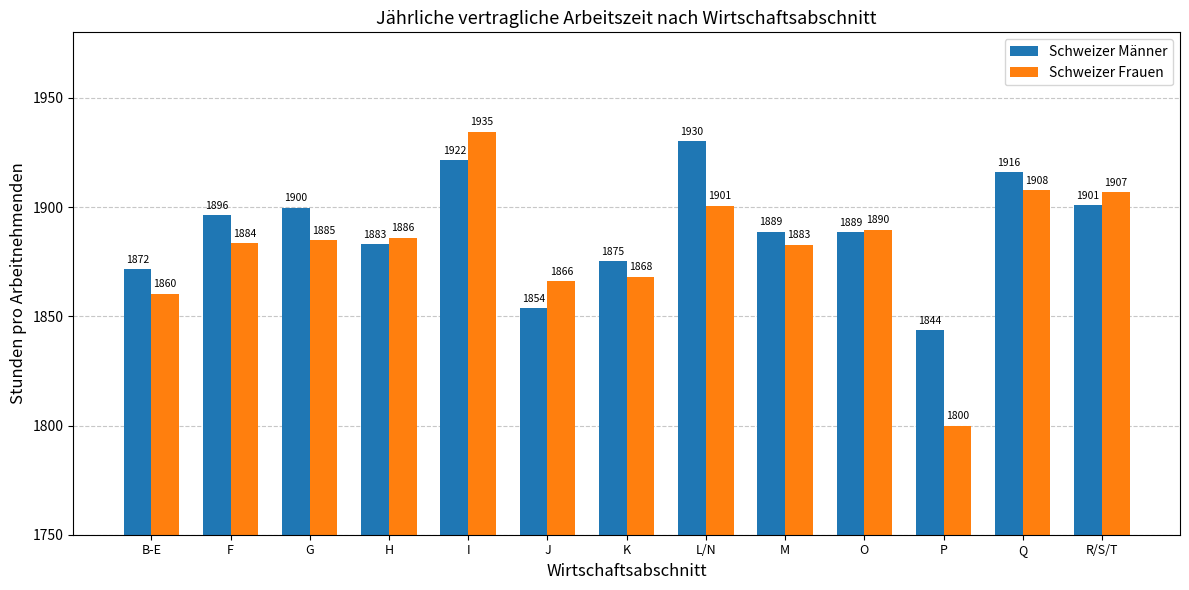

What is the lowest value of the Schweizer Frauen series?

1799.9